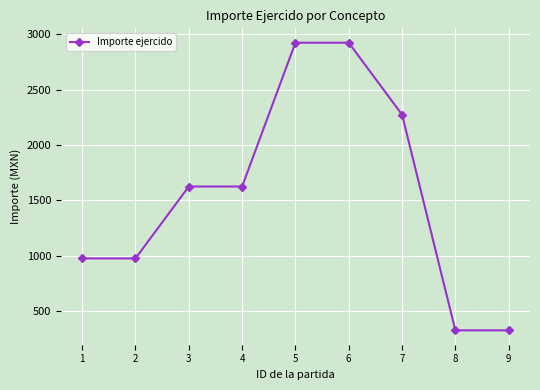

What is the smallest value displayed?

325